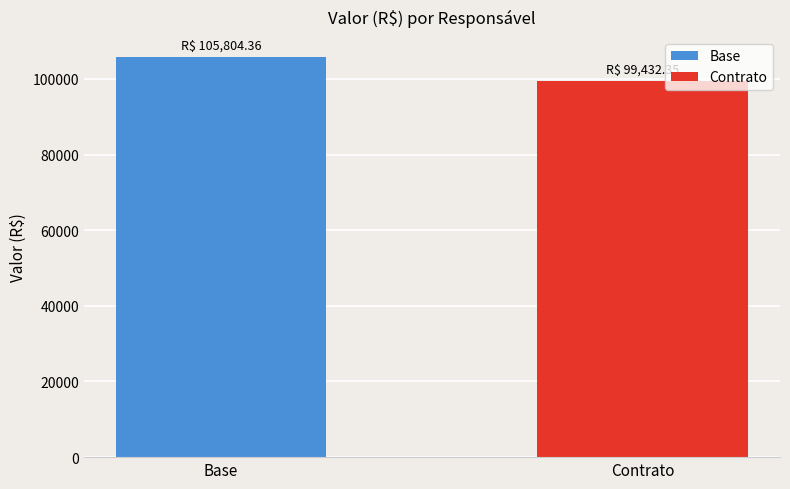

What is the greatest value displayed?

105804.4